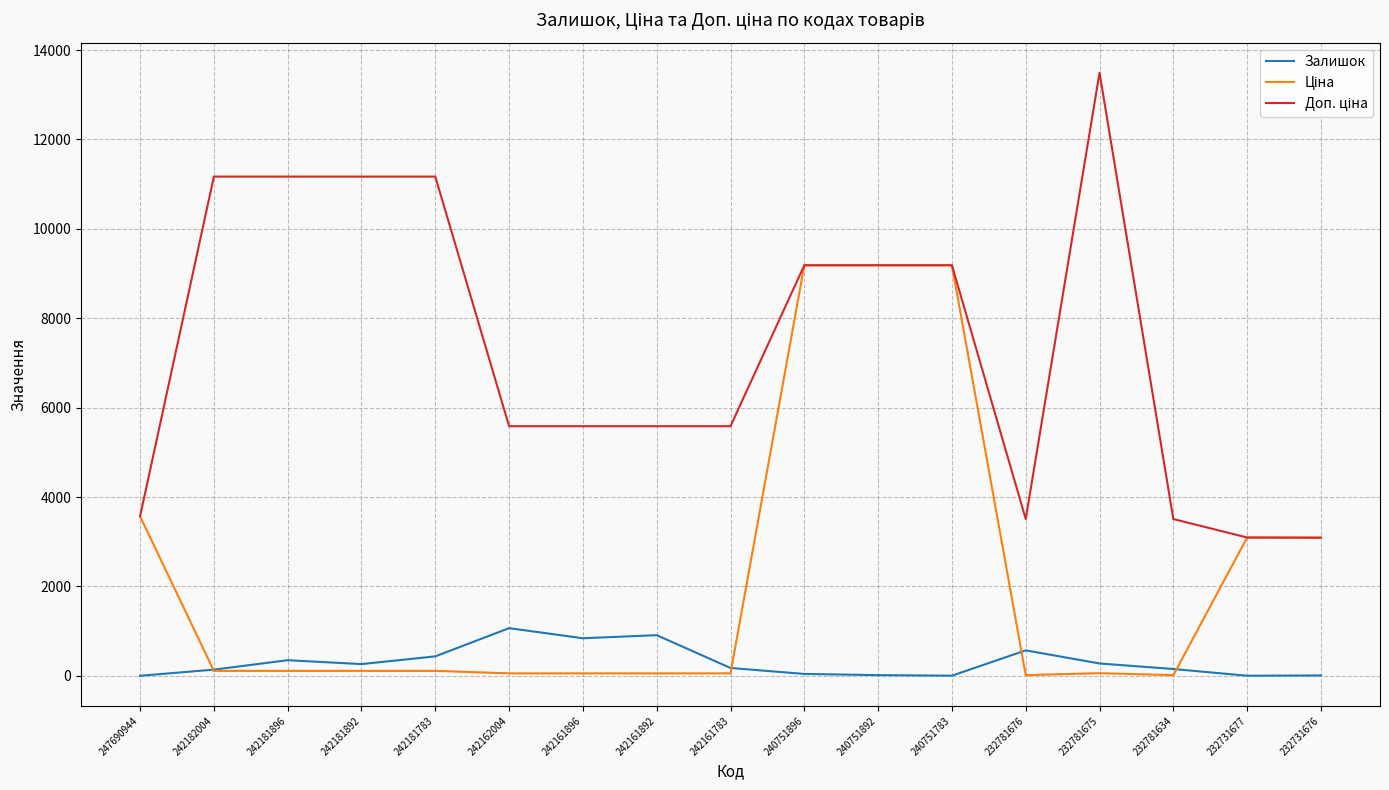

At which category does the chart reach its peak across all series?

232781675